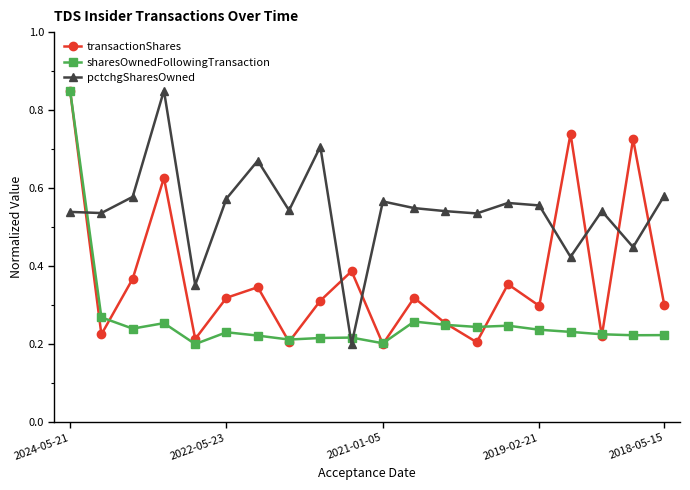

At how many categories does at least one series exceed 0?

20